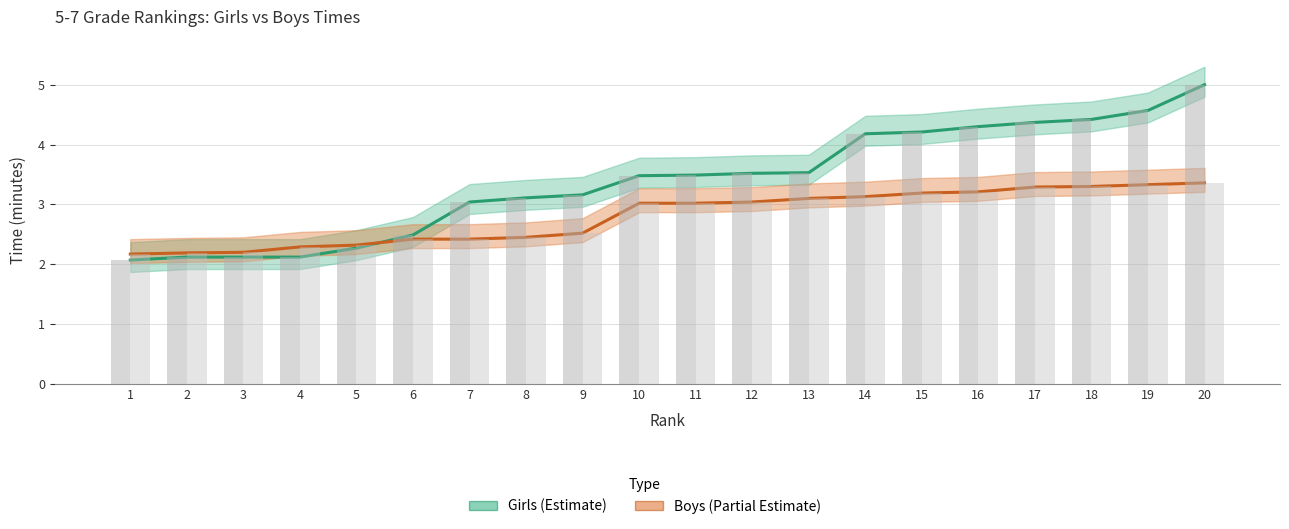

What is the value of the Girls (Estimate) bar at the 8th from the left?

3.1